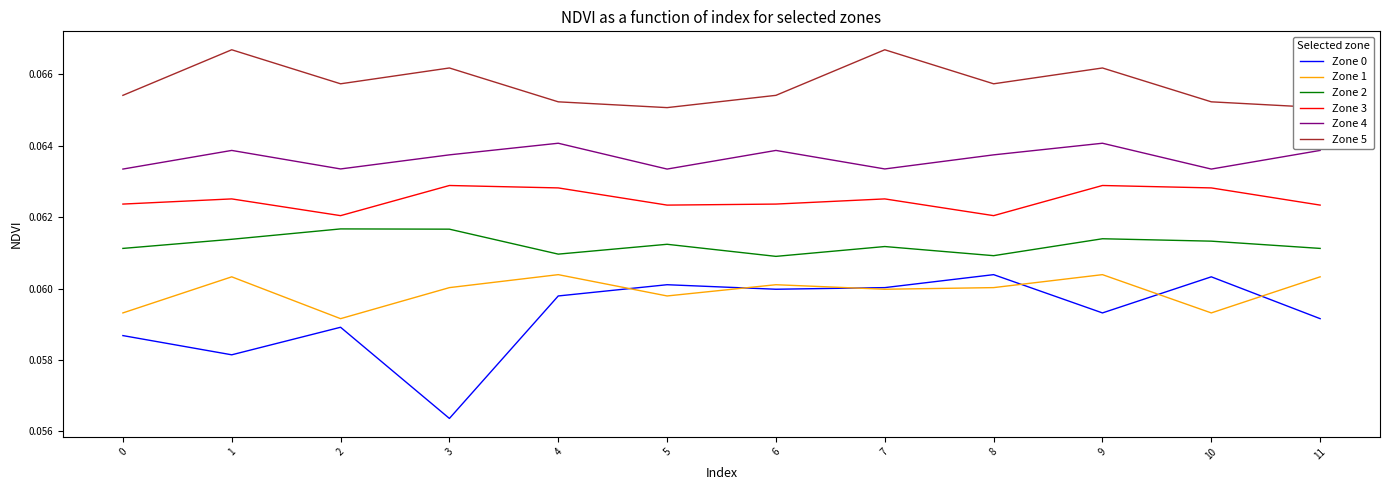

What is the value of the Zone 1 point at the 3rd from the left?

0.1